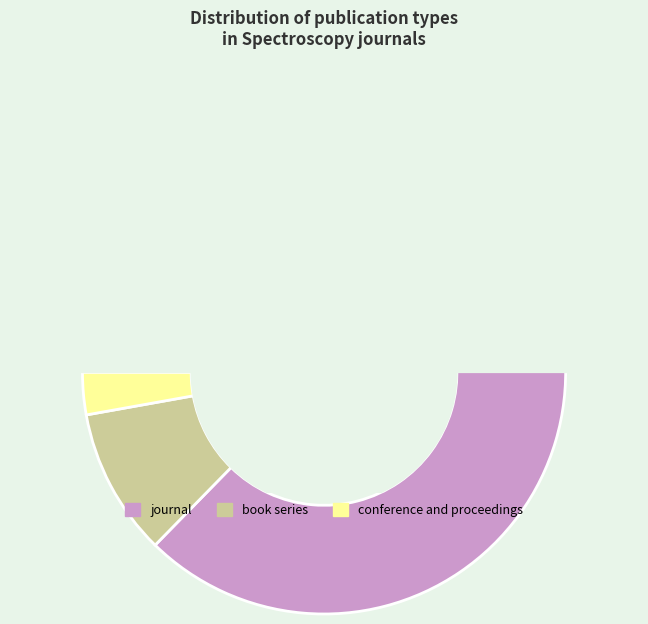

To the nearest percent, what portion does conference and proceedings represent?

3%